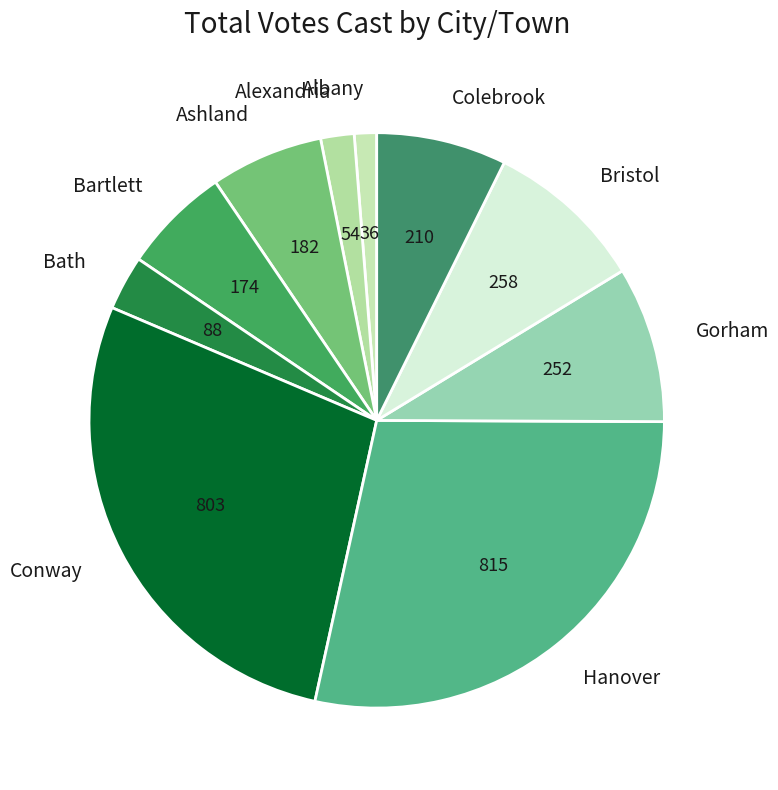

Is the sum of Bristol and Gorham greater than half?

No